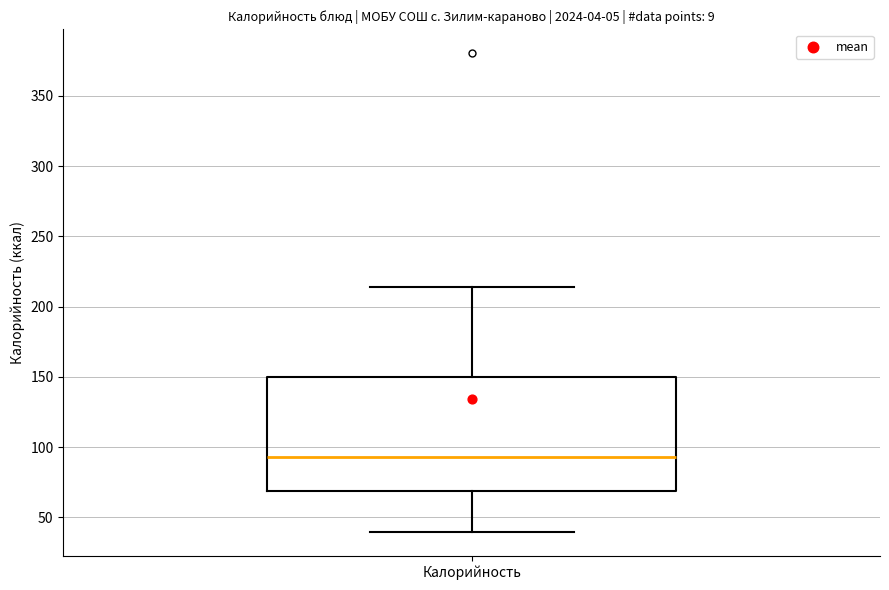

Where is the upper edge of the box for Калорийность on the y-axis? The values are not printed on the chart, so give them approximately, as read against the axis.

150